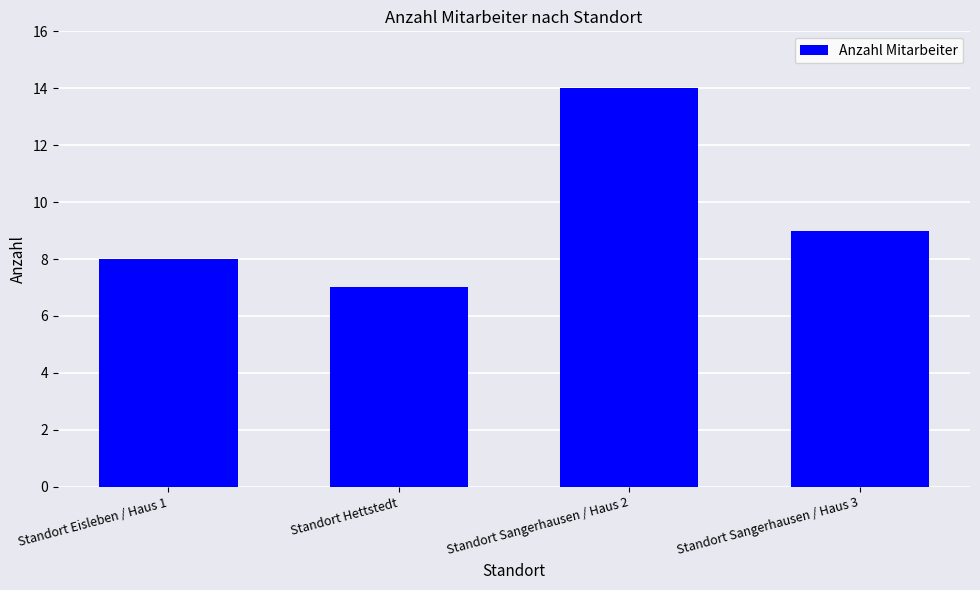

Count the number of data series in this chart.

1